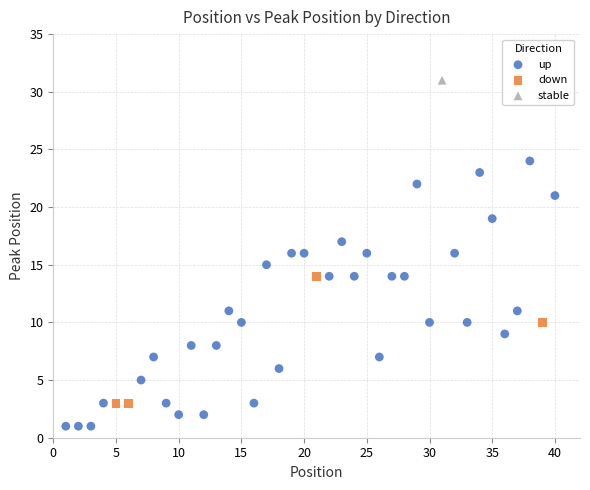

Which series contains the lowest Y value?

up